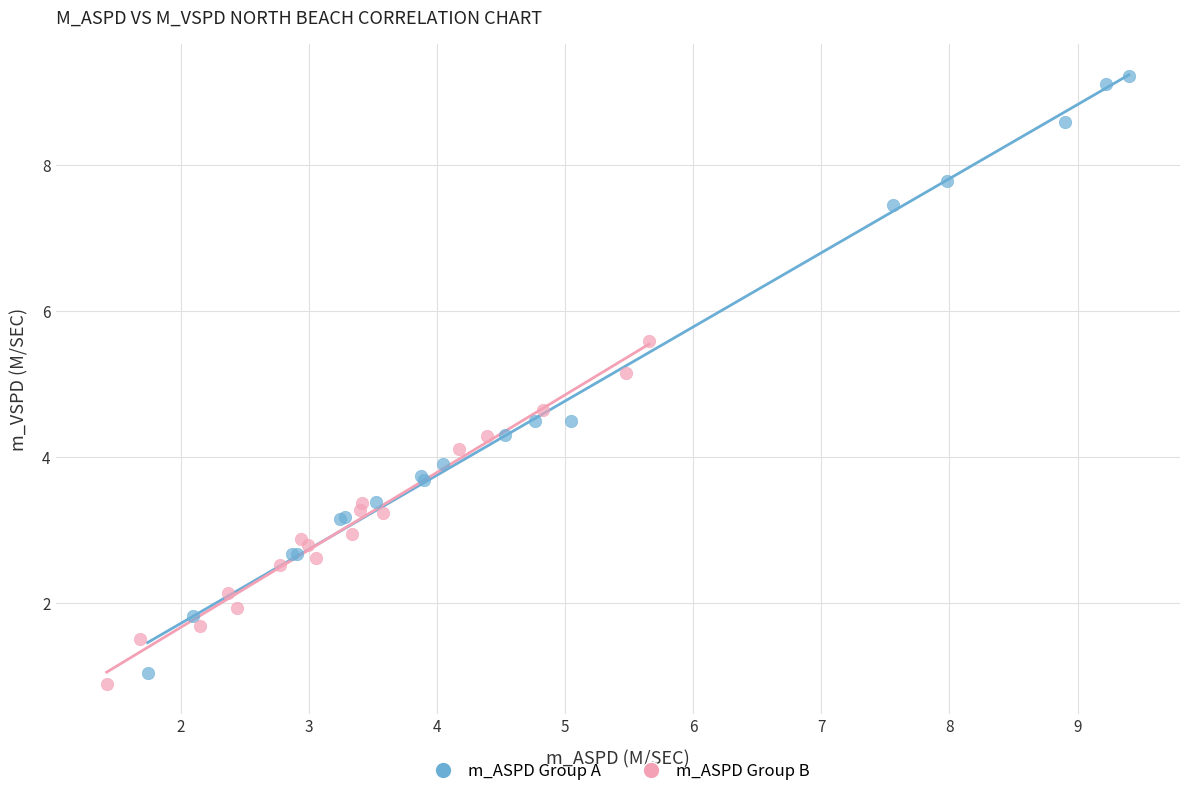

Which series contains the highest Y value?

m_ASPD Group A